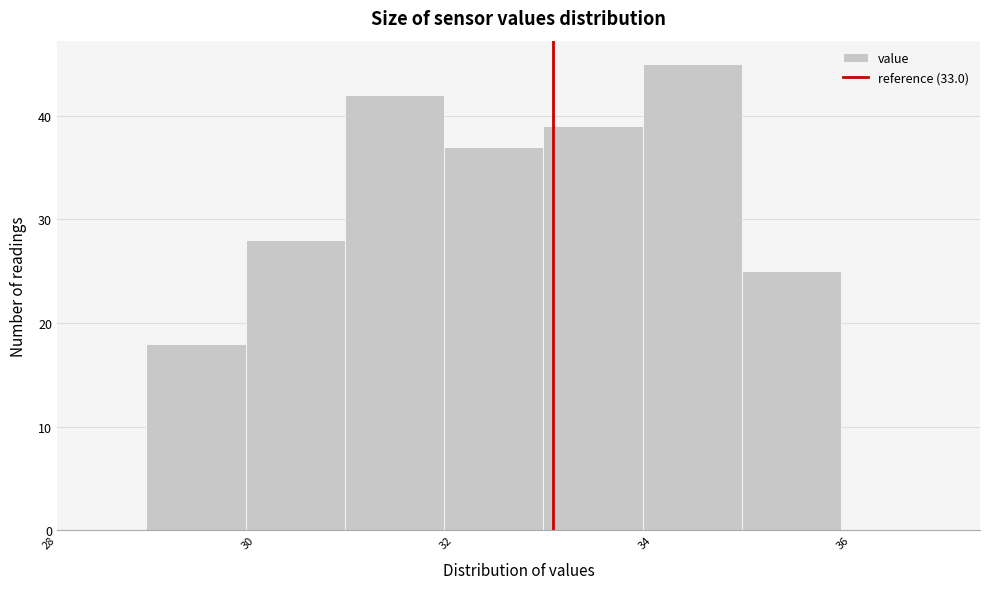

Reading left to right, transcribe this chart: for each bar, give the range it covers on the x-axis and its height. Neither the bar edges nor the heights are printed on the chart, so give them approximately, as read against the axes.

28.9 to 29.9: 18
29.9 to 30.9: 28
30.9 to 31.9: 42
31.9 to 32.9: 37
32.9 to 33.9: 39
33.9 to 34.9: 45
34.9 to 35.9: 25
35.9 to 36.9: 0